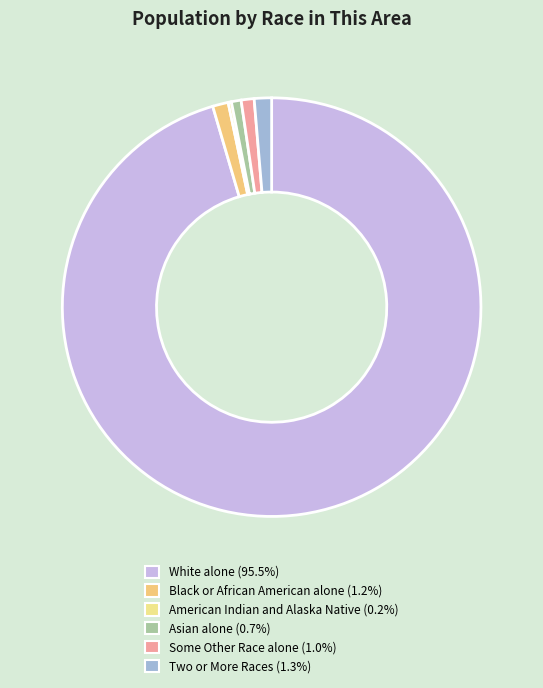

What percentage is the White alone slice, to the nearest percent?

95%